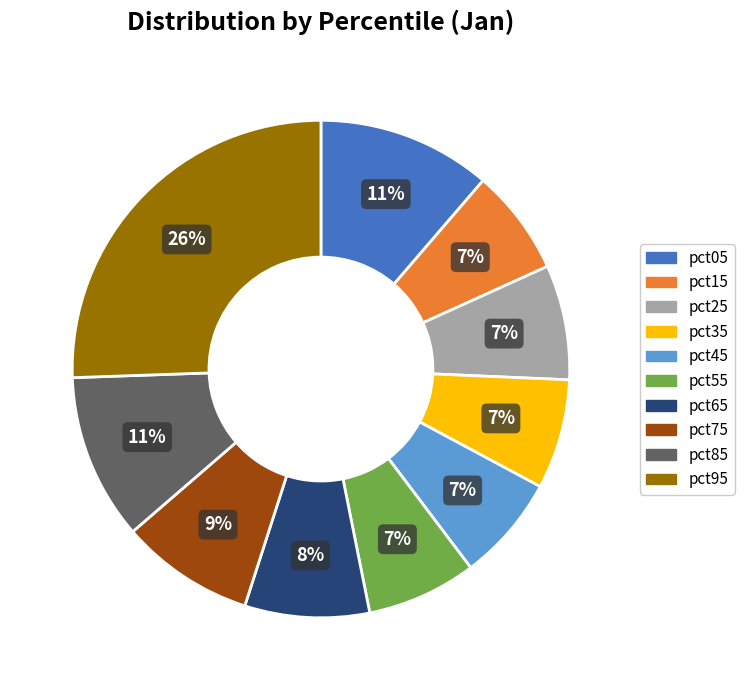

The pct05 slice represents 1% of the pie. True or false?

False